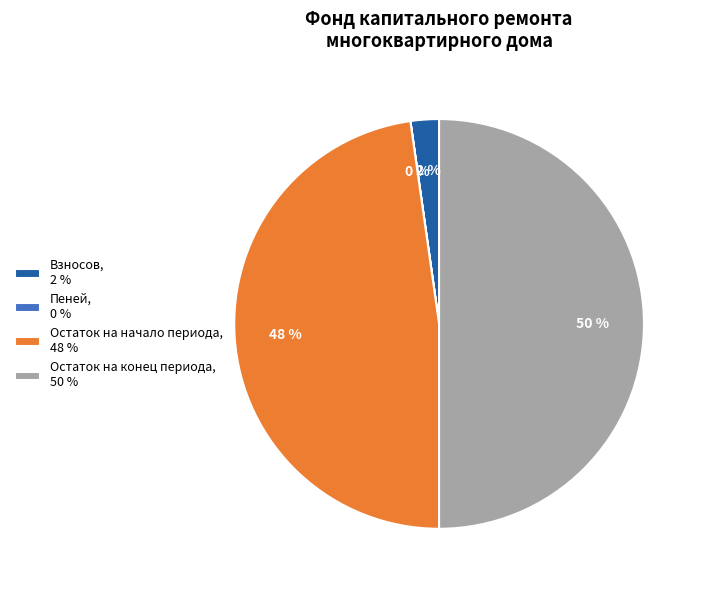

What is the majority slice?

Остаток на конец периода, 50 %